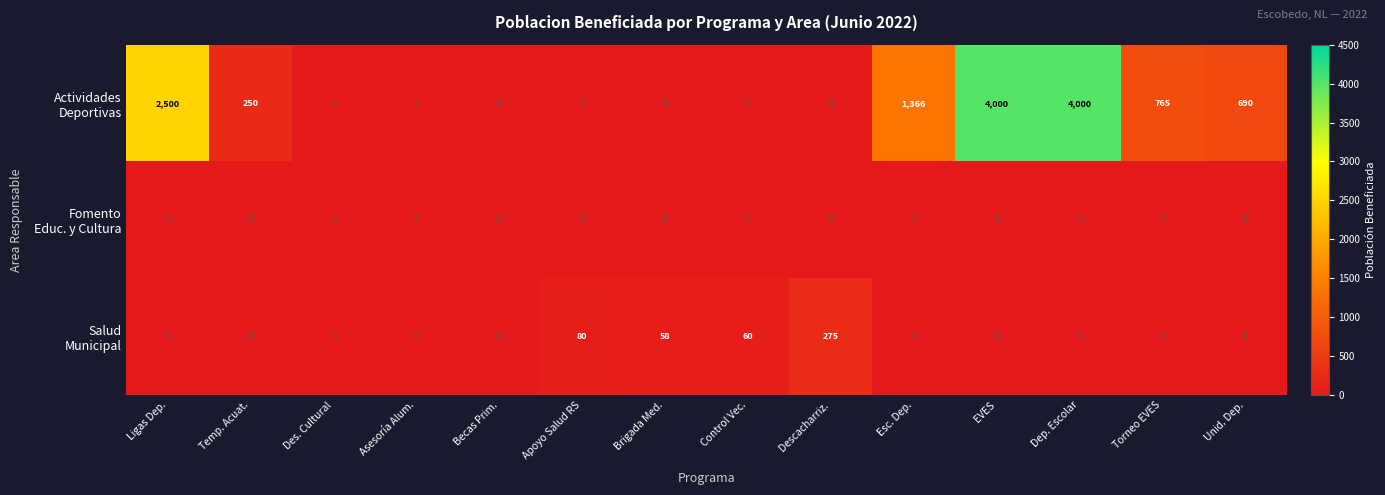

At how many categories does at least one series exceed 483?

6